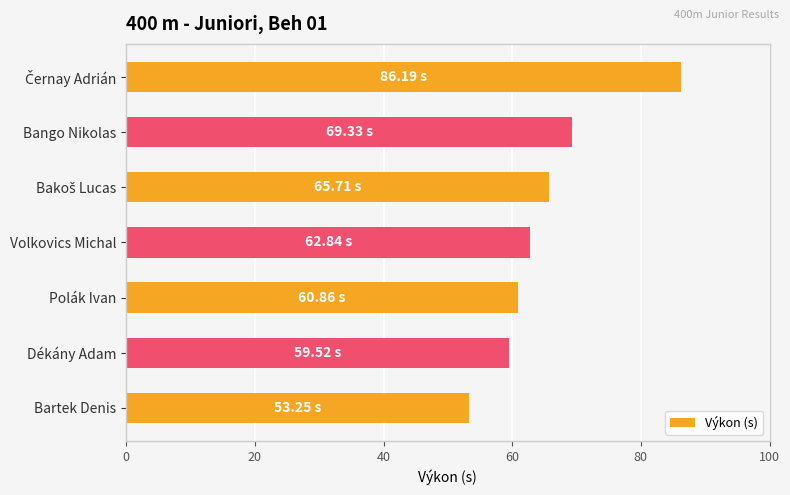

What is the average value?

65.4